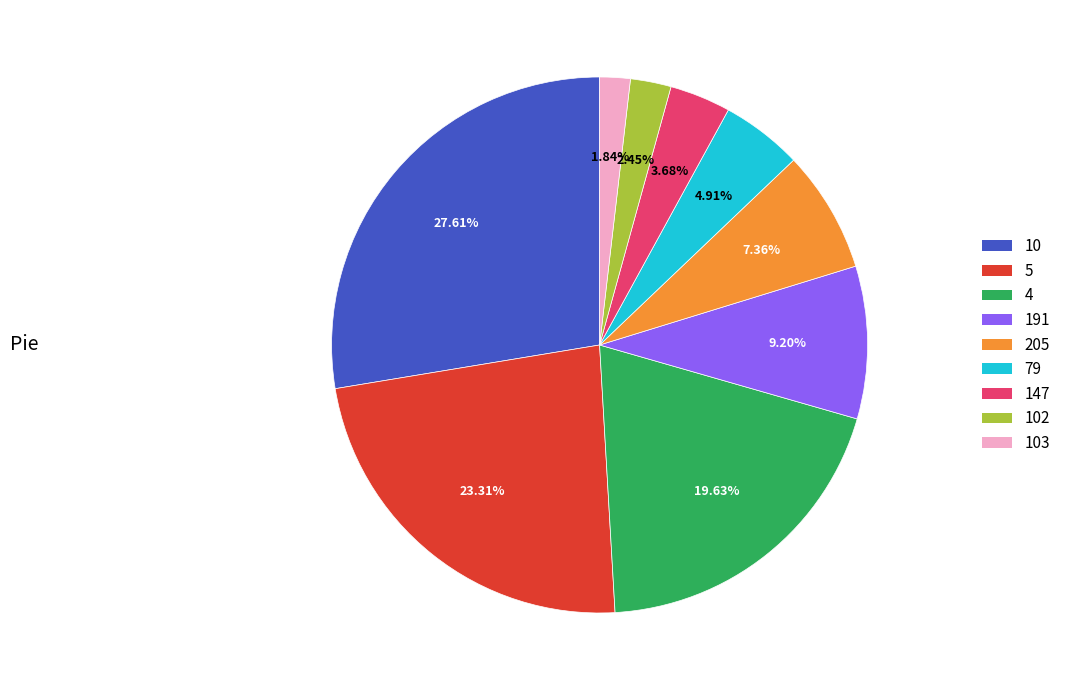

How many segments does this pie chart have?

9